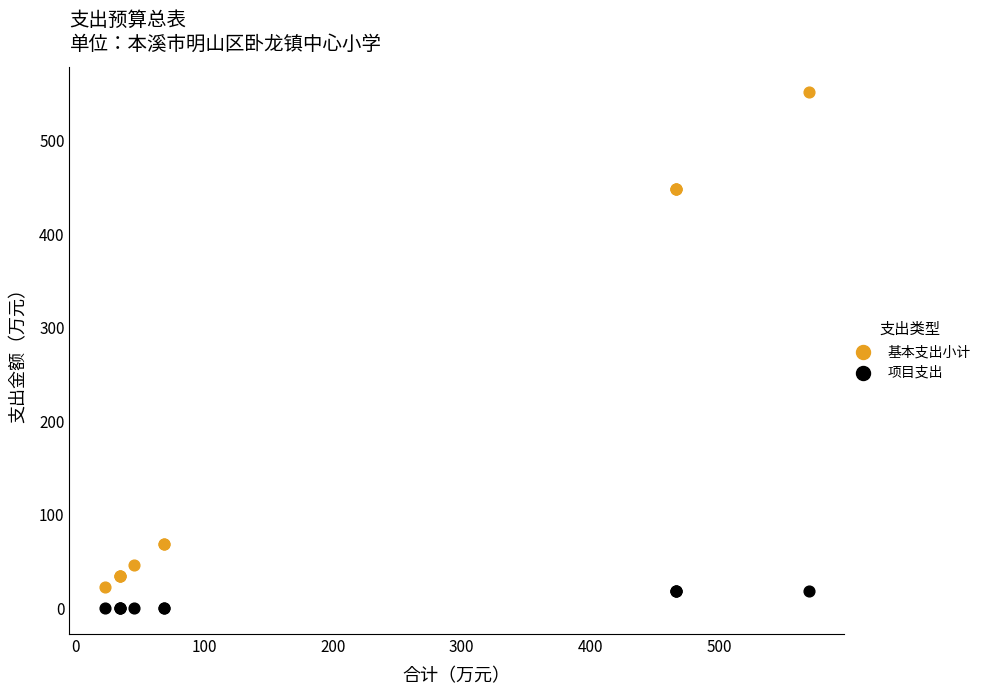

Which series has the widest spread of Y values?

基本支出小计